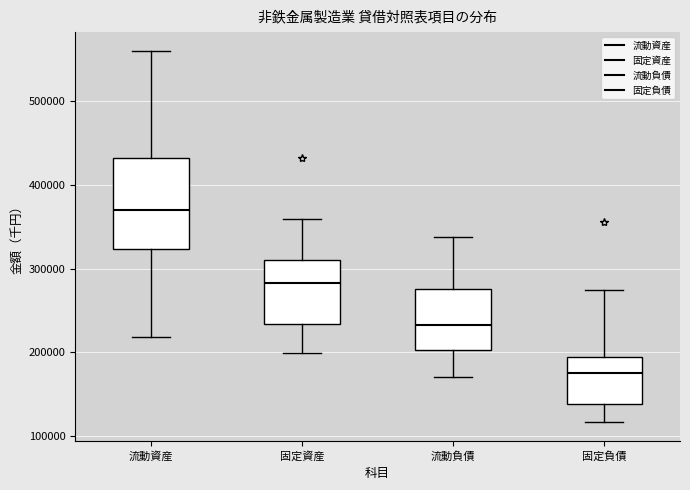

Comparing the boxes themselves (not the whiskers), which one is the tallest?

流動資産